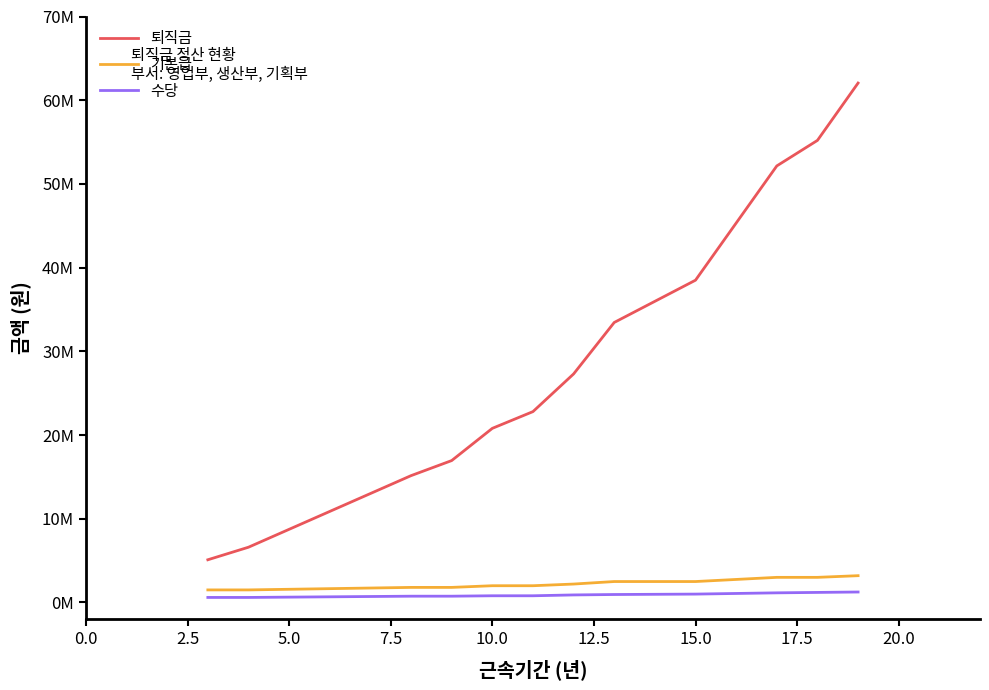

True or false: 퇴직금 and 수당 intersect in this chart.

False